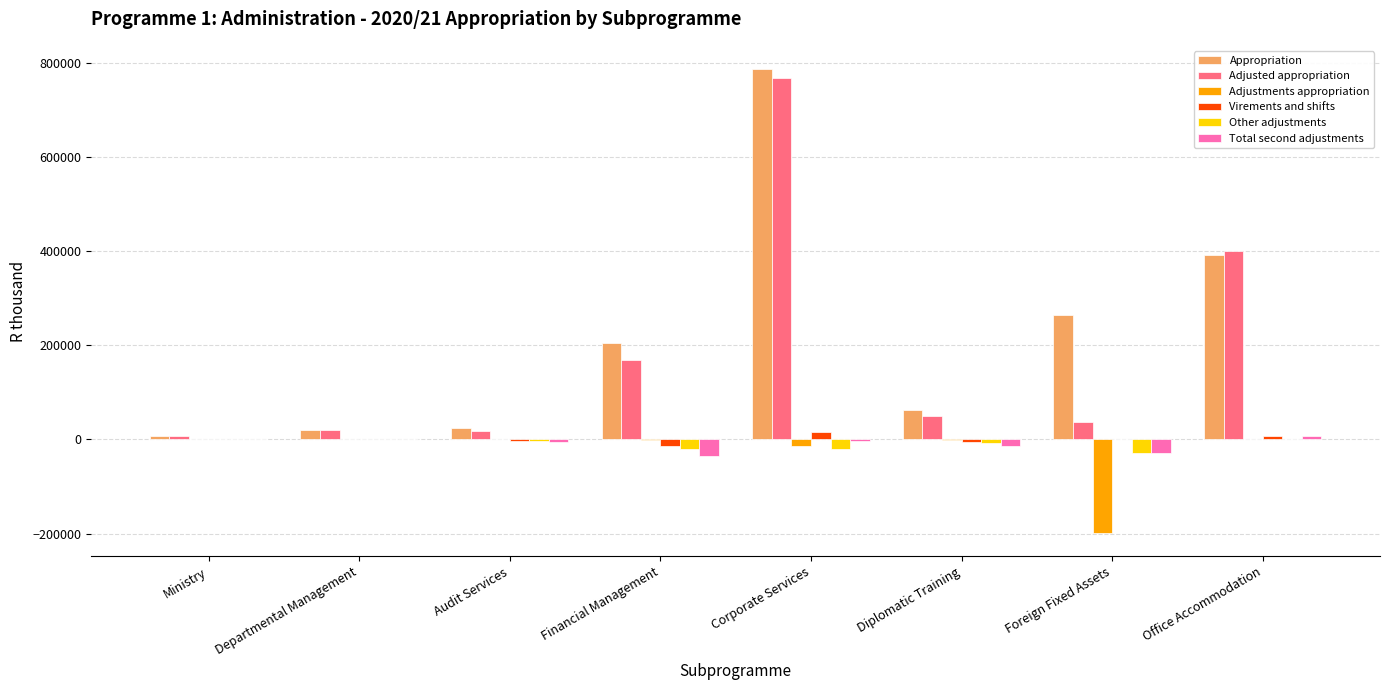

At which category does the chart reach its peak across all series?

Corporate Services